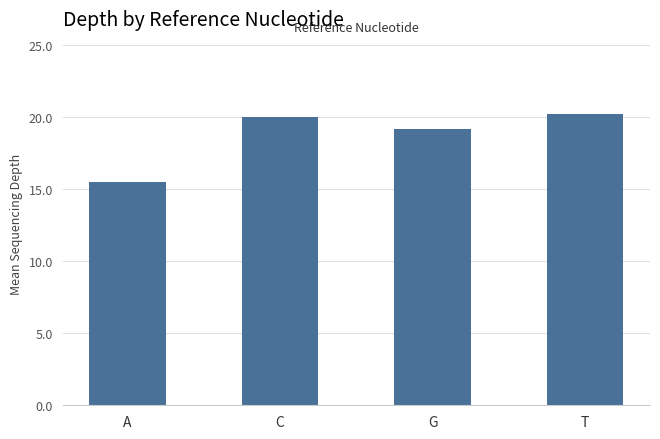

The value at A is 15.5. True or false?

True